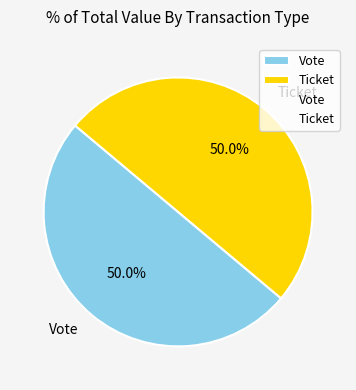

What is the ratio of the value at Ticket to the value at Vote?

1.0